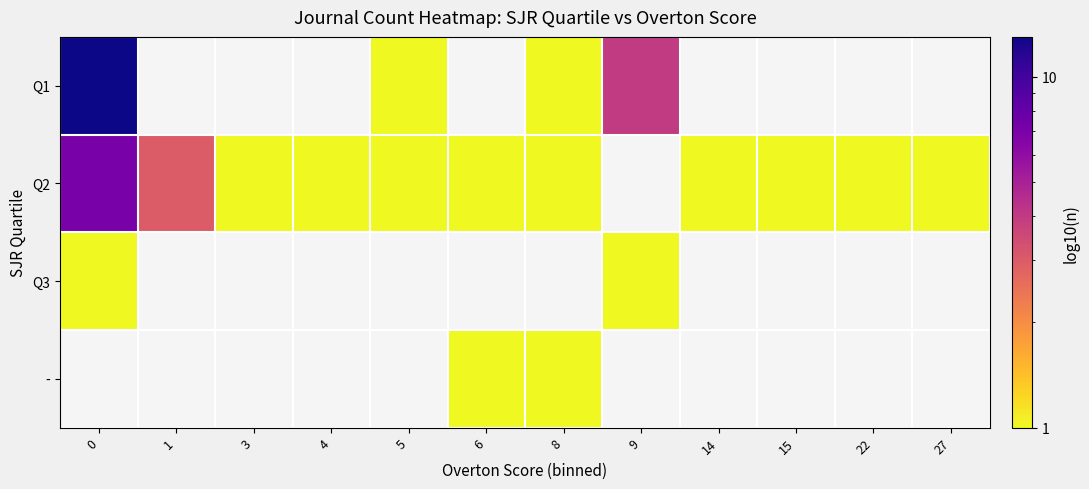

What is the greatest value displayed?

13.0